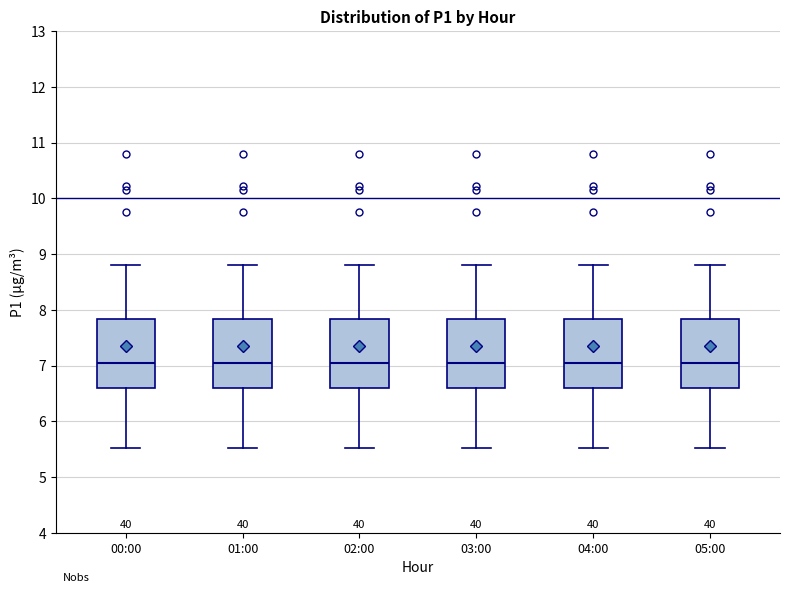

Reading left to right, transcribe this box plot: for each box, give where its median line is, the range the box spans, and where its two whiskers end, as read against the y-axis. The values are not printed on the chart, so give them approximately, as read against the axis.

00:00: median 7.0, box 6.6 to 7.8, whiskers 5.5 to 8.8
01:00: median 7.0, box 6.6 to 7.8, whiskers 5.5 to 8.8
02:00: median 7.0, box 6.6 to 7.8, whiskers 5.5 to 8.8
03:00: median 7.0, box 6.6 to 7.8, whiskers 5.5 to 8.8
04:00: median 7.0, box 6.6 to 7.8, whiskers 5.5 to 8.8
05:00: median 7.0, box 6.6 to 7.8, whiskers 5.5 to 8.8